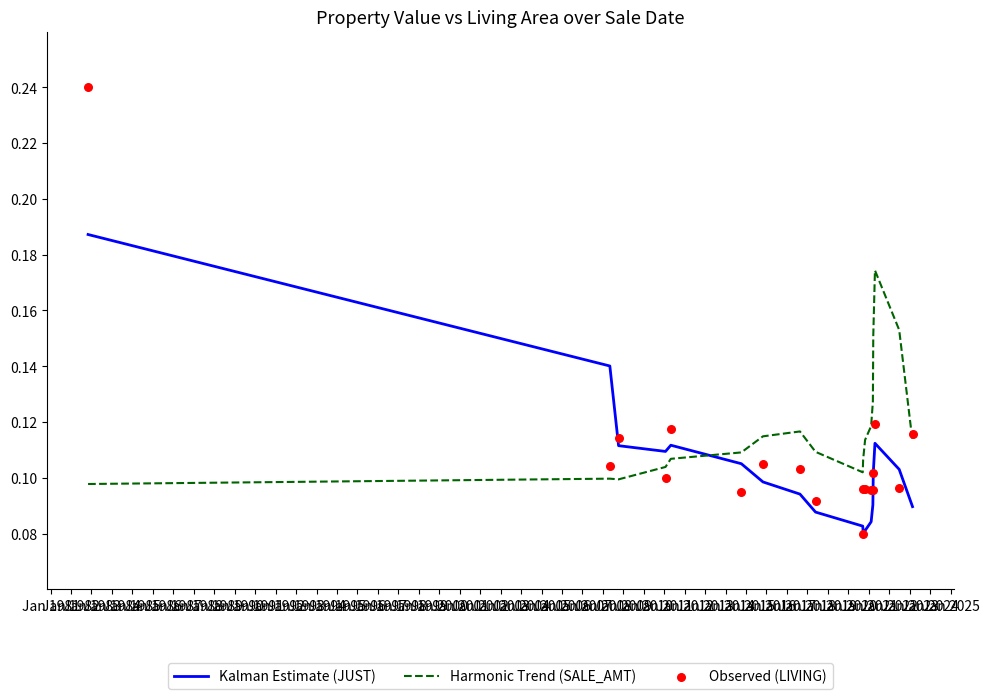

Which series has the largest Y range (max minus min)?

Observed (LIVING)